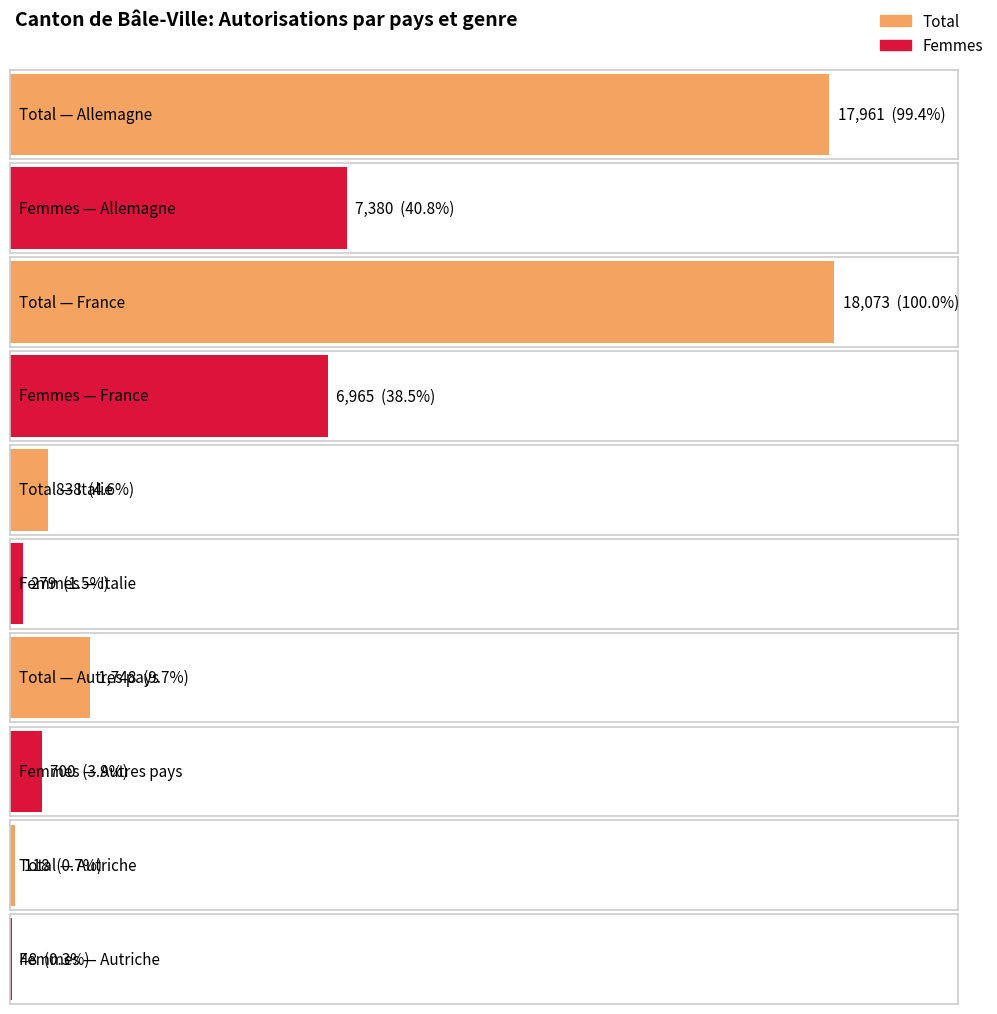

Which category has the lowest value in the Autriche series?

Femmes